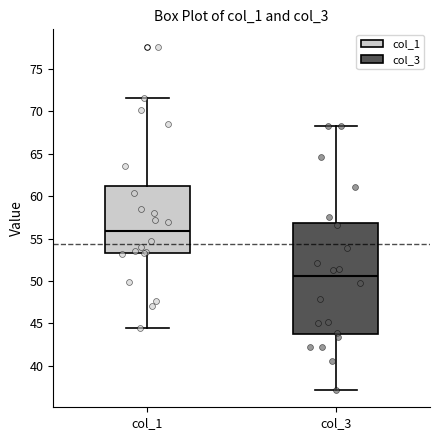

Reading left to right, transcribe this box plot: for each box, give where its median line is, the range the box spans, and where its two whiskers end, as read against the y-axis. The values are not printed on the chart, so give them approximately, as read against the axis.

col_1: median 56.0, box 53.0 to 61.0, whiskers 44.5 to 71.5
col_3: median 50.5, box 44.0 to 57.0, whiskers 37.0 to 68.0